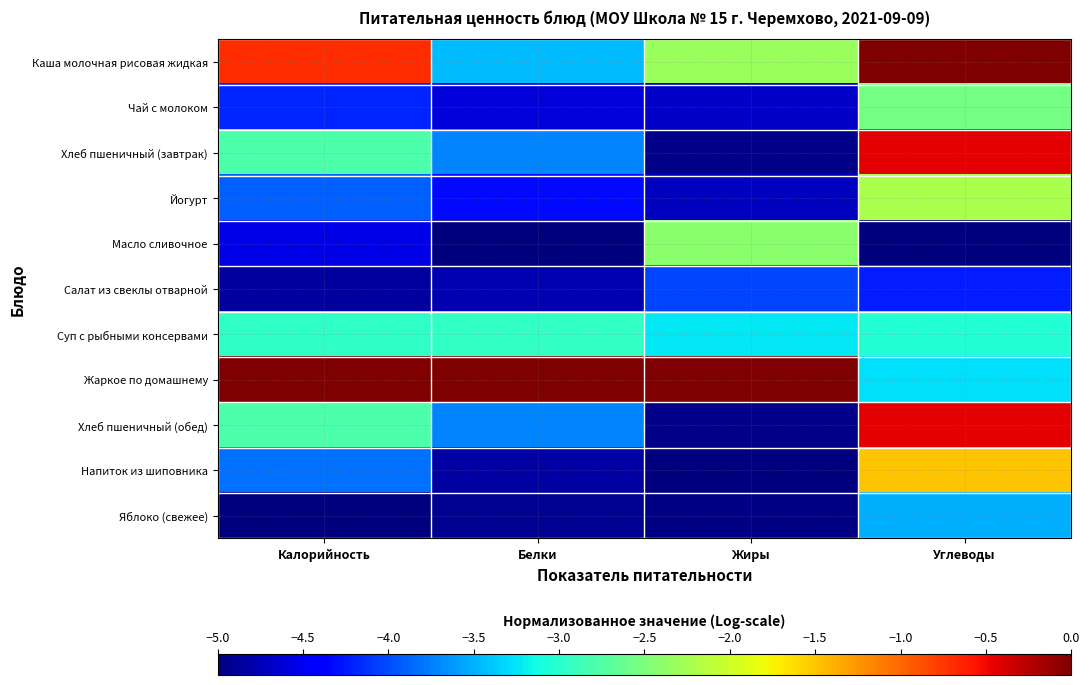

Which category has the highest value across all series?

Углеводы